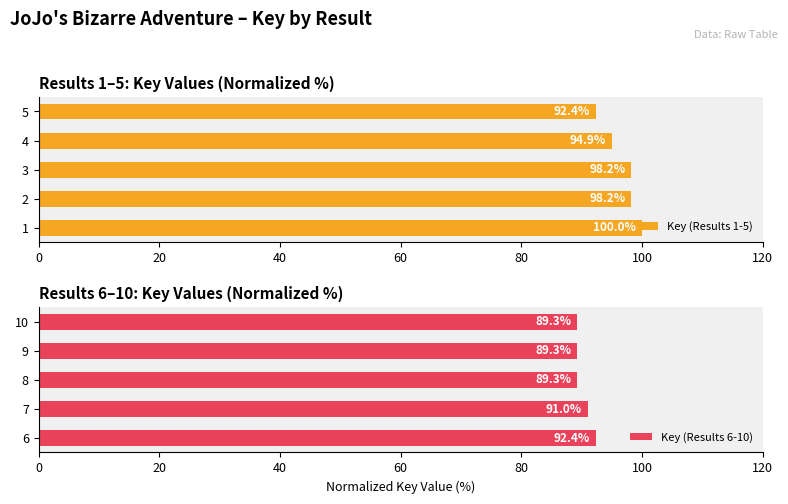

What is the smallest value displayed?

89.3